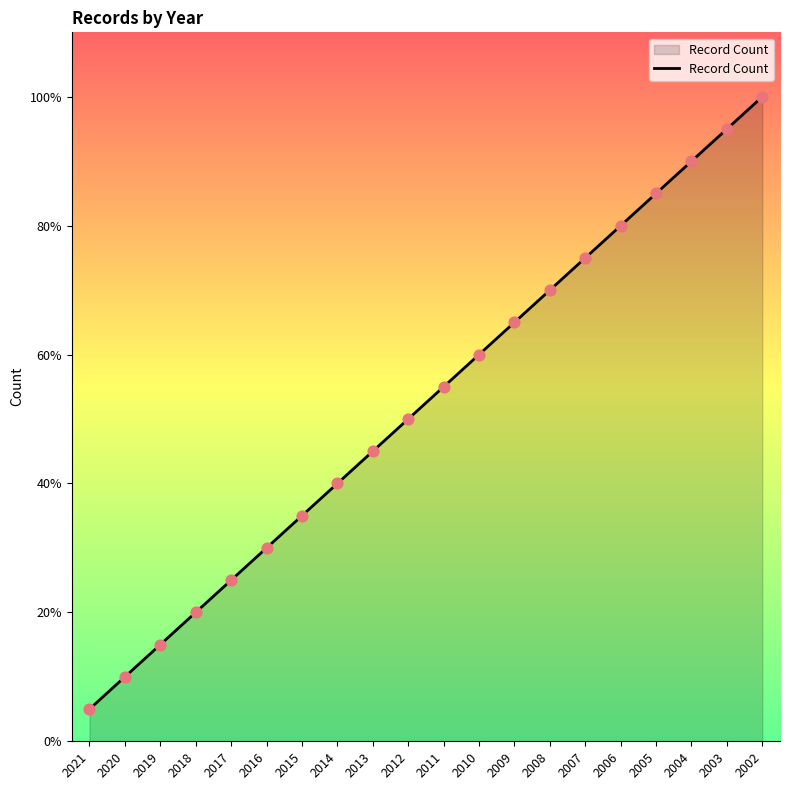

Between 2007 and 2010, which is larger?

2007